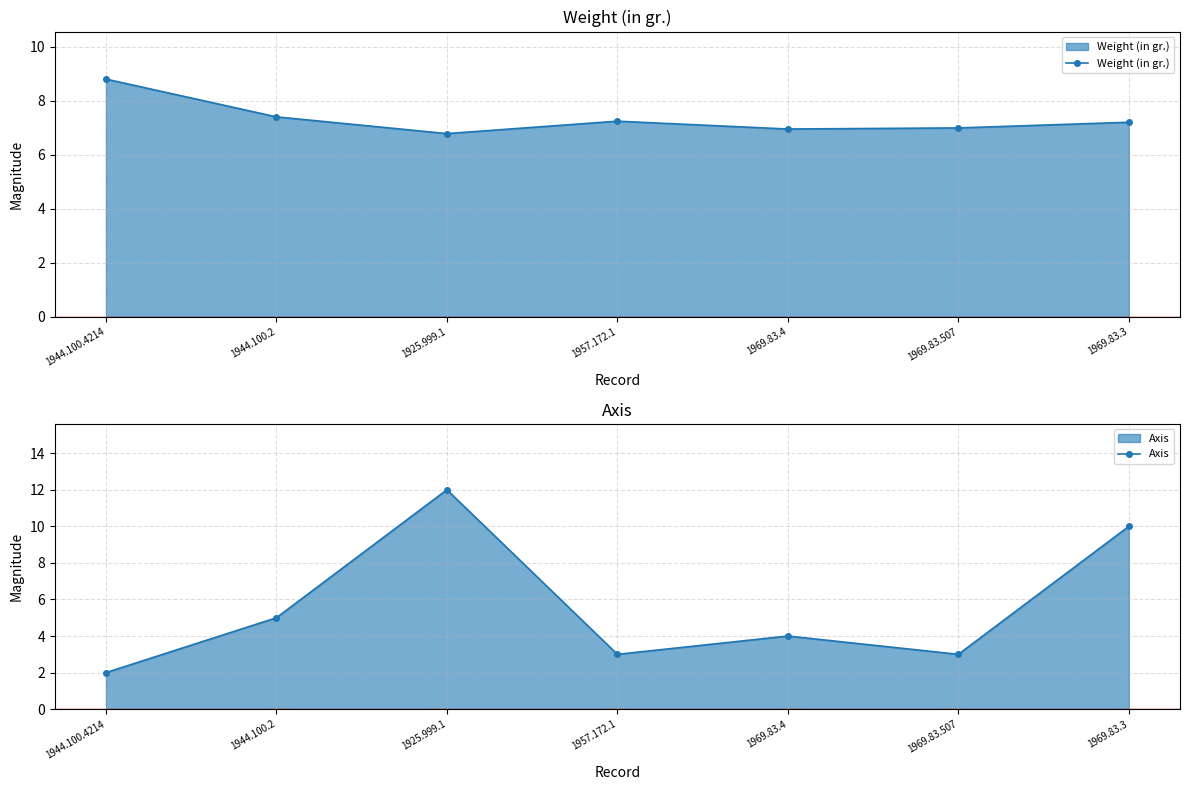

In Weight (in gr.), how many points are higher than both neighbors (excluding endpoints)?

1